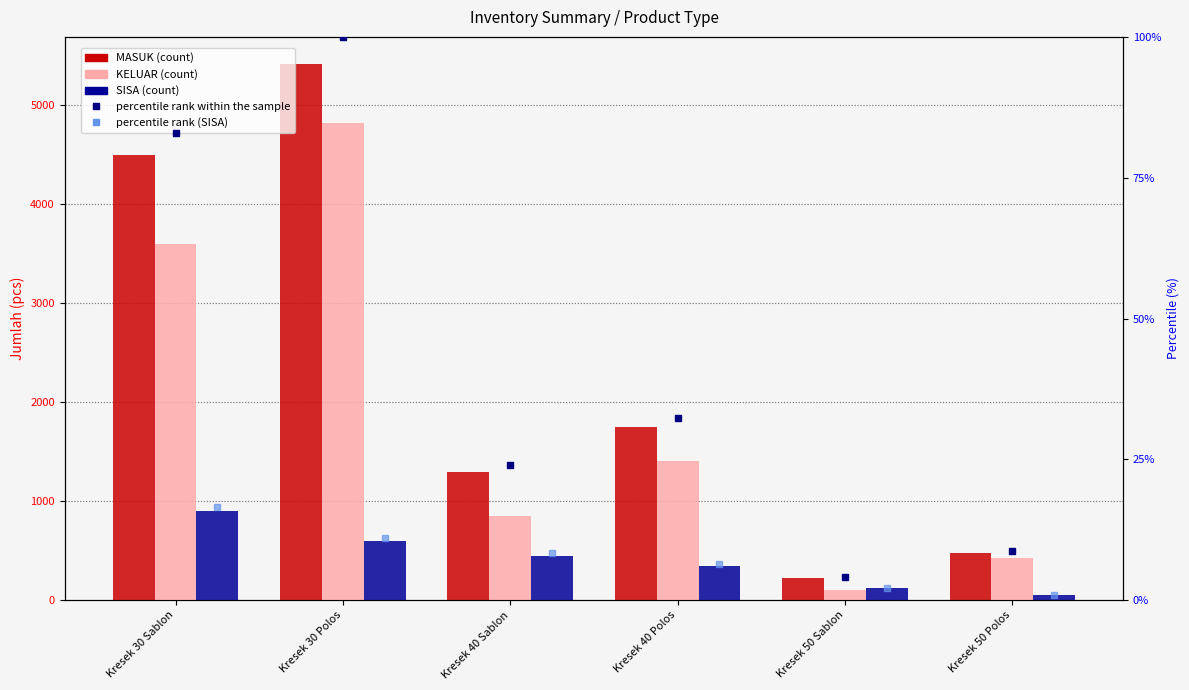

Reading left to right, list all the values displayed in this chart.

MASUK: Kresek 30 Sablon=4500	Kresek 30 Polos=5420	Kresek 40 Sablon=1300	Kresek 40 Polos=1752	Kresek 50 Sablon=223	Kresek 50 Polos=475
KELUAR: Kresek 30 Sablon=3600	Kresek 30 Polos=4820	Kresek 40 Sablon=850	Kresek 40 Polos=1402	Kresek 50 Sablon=104	Kresek 50 Polos=425
SISA: Kresek 30 Sablon=900	Kresek 30 Polos=600	Kresek 40 Sablon=450	Kresek 40 Polos=350	Kresek 50 Sablon=119	Kresek 50 Polos=50